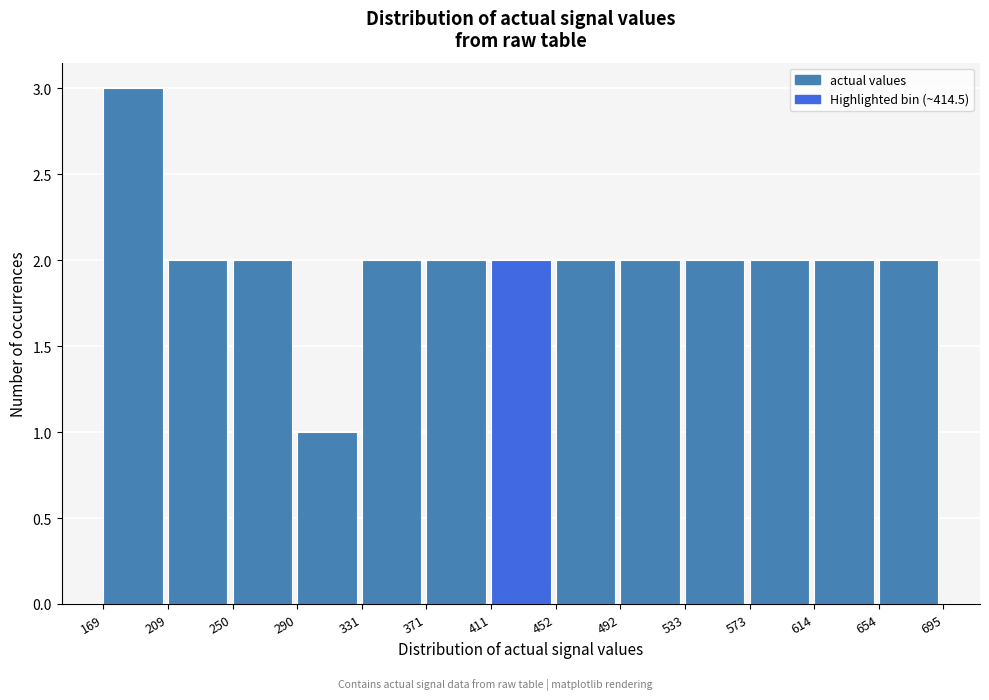

Over which range of the x-axis is the bar tallest?

169 to 209